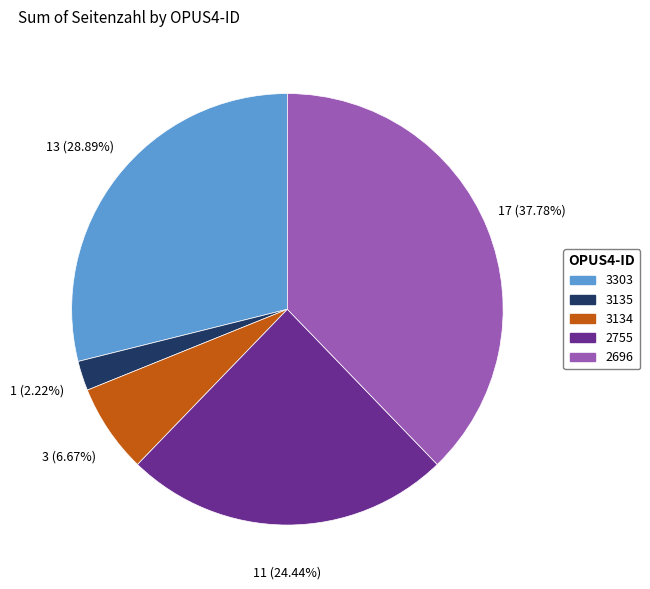

What percentage do 3135 and 3134 together represent?

8.9%